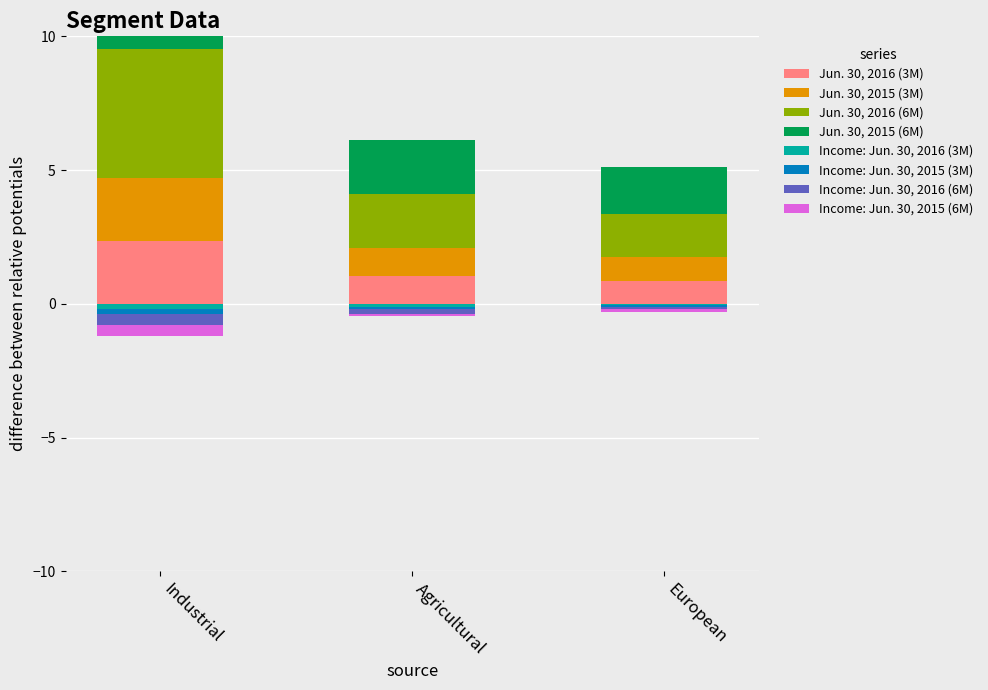

What is the difference between the second highest and minimum values in the Jun. 30, 2015 (3M) series?

0.2